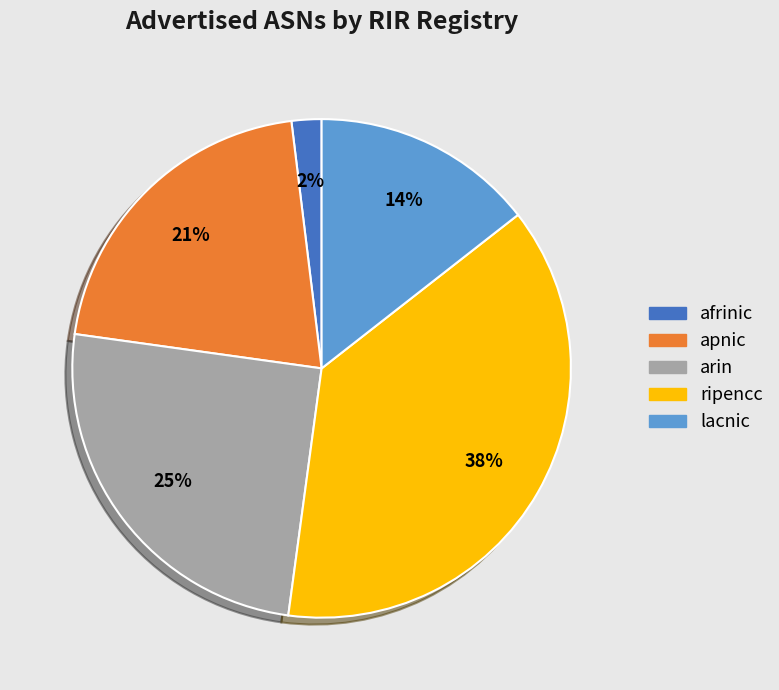

Is it true that ripencc is 38% of the pie?

True